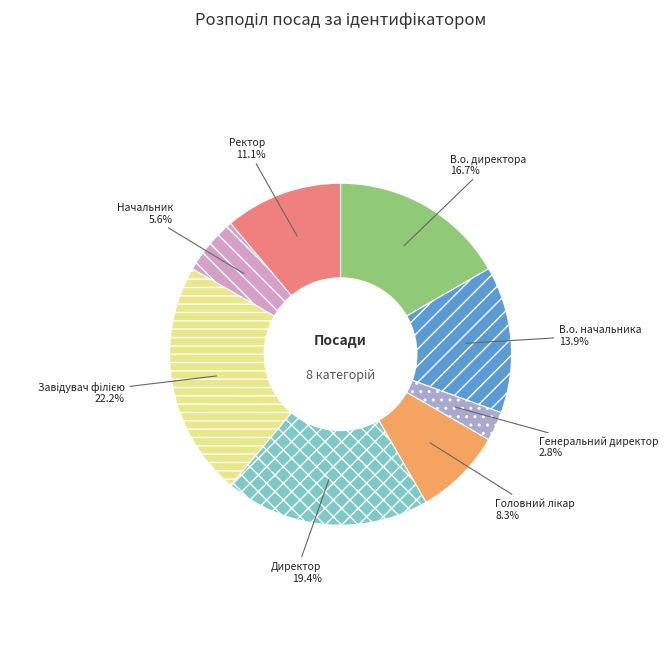

Does В.о. директора account for over 50% of the chart?

No